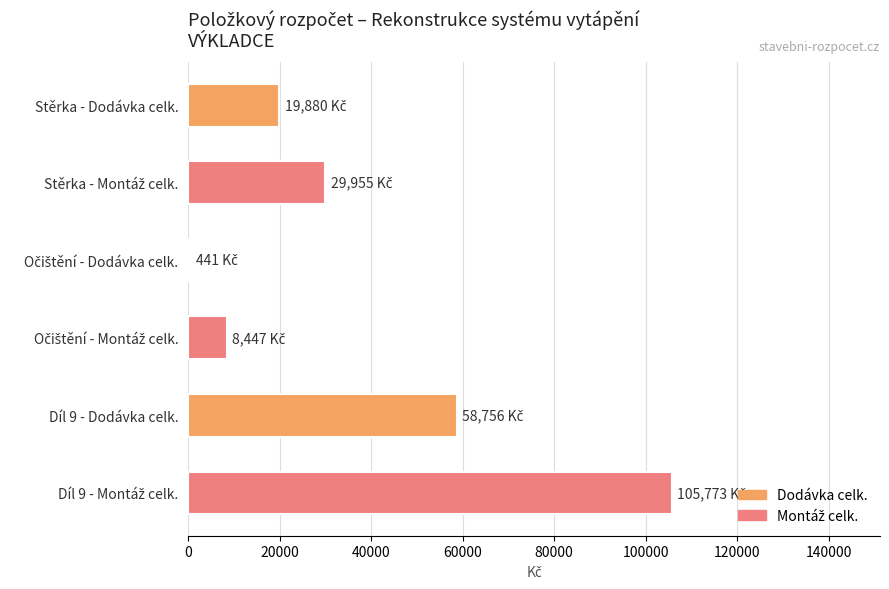

At which label is the value closest to 53107?

Díl 9 - Dodávka celk.